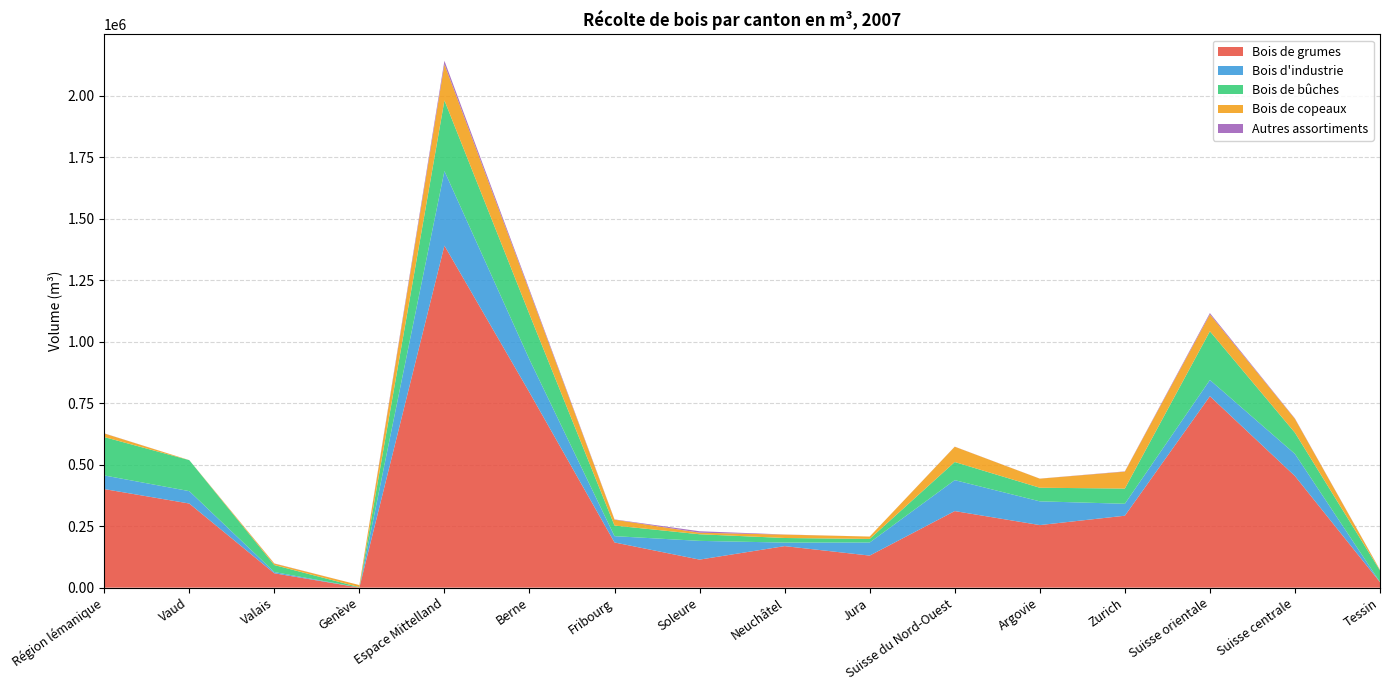

Reading left to right, list all the values displayed in this chart.

Bois de grumes: Région lémanique=400647	Vaud=341927	Valais=58376	Genève=344	Espace Mittelland=1390107	Berne=793445	Fribourg=183657	Soleure=113932	Neuchâtel=168771	Jura=130302	Suisse du Nord-Ouest=311207	Argovie=254323	Zurich=292369	Suisse orientale=778138	Suisse centrale=453574	Tessin=22241
Bois d'industrie: Région lémanique=55421	Vaud=50388	Valais=5033	Genève=0	Espace Mittelland=303204	Berne=133807	Fribourg=25632	Soleure=76170	Neuchâtel=14391	Jura=53204	Suisse du Nord-Ouest=125778	Argovie=96504	Zurich=48524	Suisse orientale=66039	Suisse centrale=90052	Tessin=452
Bois de bûches: Région lémanique=156097	Vaud=126007	Valais=28468	Genève=1622	Espace Mittelland=287147	Berne=183883	Fribourg=43094	Soleure=26925	Neuchâtel=18651	Jura=14594	Suisse du Nord-Ouest=73677	Argovie=55246	Zurich=61832	Suisse orientale=197938	Suisse centrale=86058	Tessin=47027
Bois de copeaux: Région lémanique=14556	Vaud=35	Valais=6027	Genève=8494	Espace Mittelland=146943	Berne=93625	Fribourg=23781	Soleure=6335	Neuchâtel=13673	Jura=9529	Suisse du Nord-Ouest=62101	Argovie=36832	Zurich=68787	Suisse orientale=68690	Suisse centrale=56307	Tessin=2211
Autres assortiments: Région lémanique=578	Vaud=0	Valais=578	Genève=0	Espace Mittelland=14049	Berne=6476	Fribourg=1154	Soleure=5842	Neuchâtel=577	Jura=0	Suisse du Nord-Ouest=393	Argovie=291	Zurich=1092	Suisse orientale=5281	Suisse centrale=1583	Tessin=458